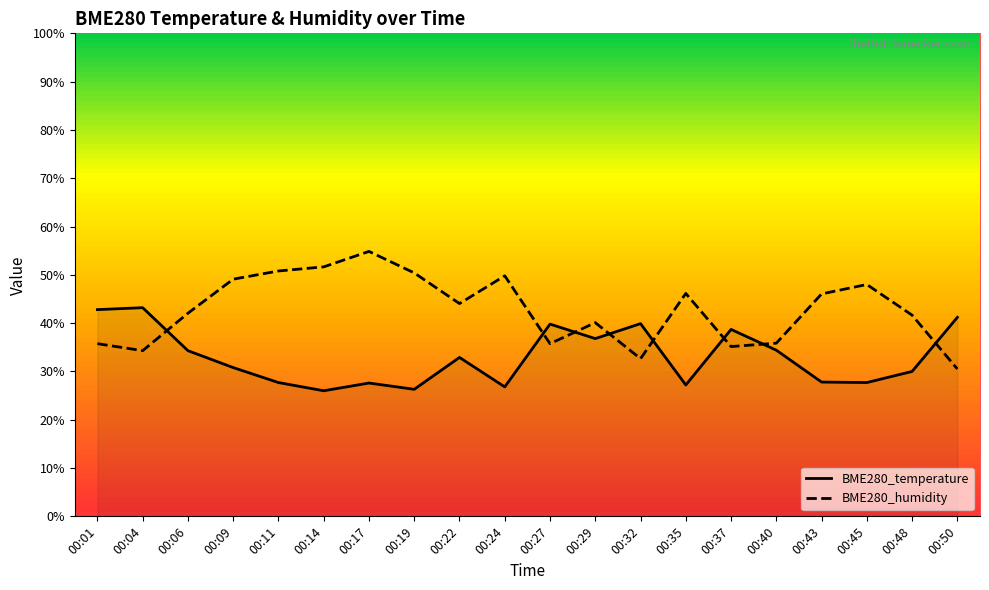

Which series has the largest total across all categories?

BME280_humidity